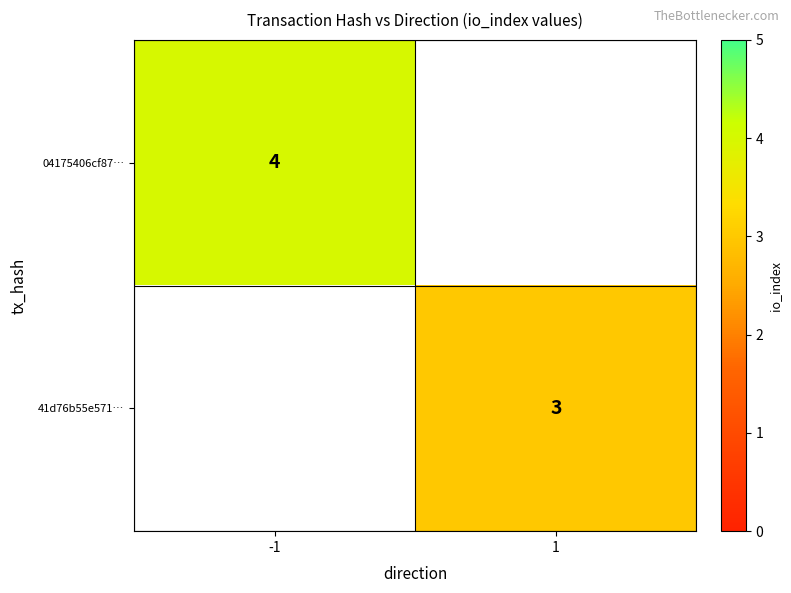

Is it true that 41d76b55e571… equals 3 at 1?

True